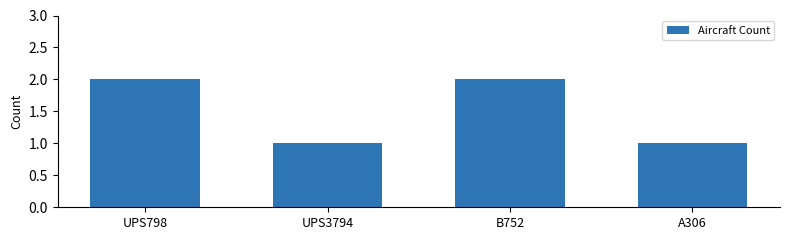

The chart shows a value of 0 at A306. True or false?

False